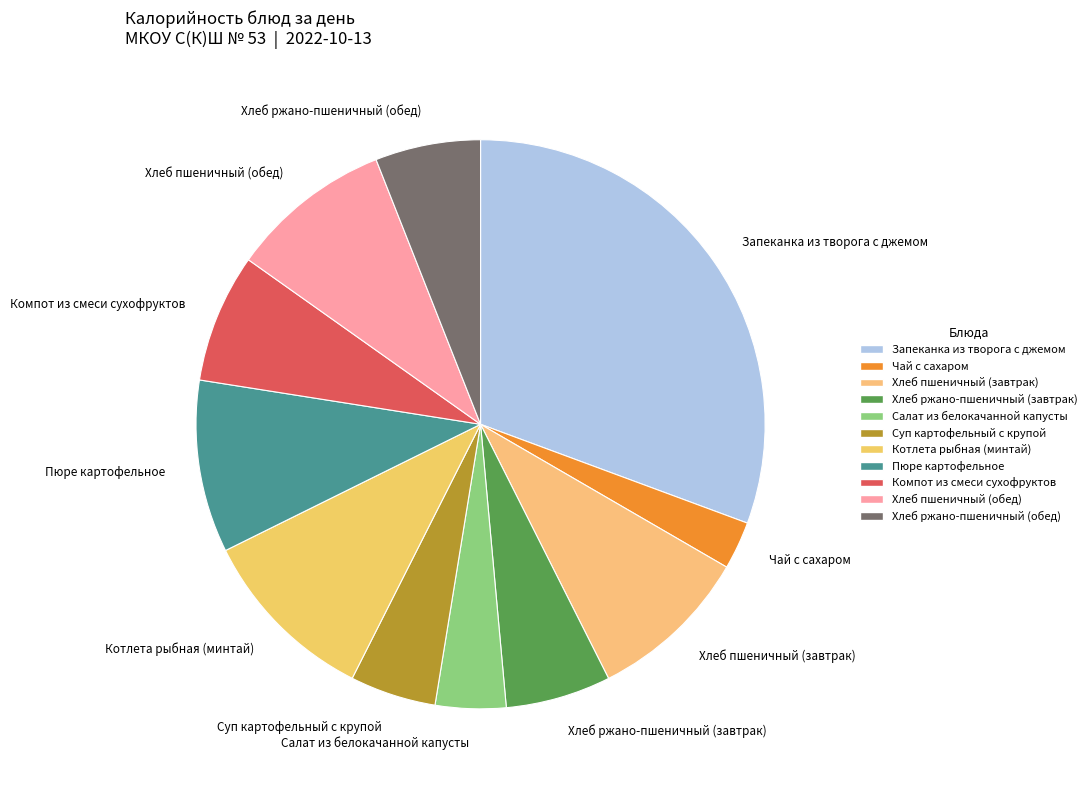

How many segments does this pie chart have?

11